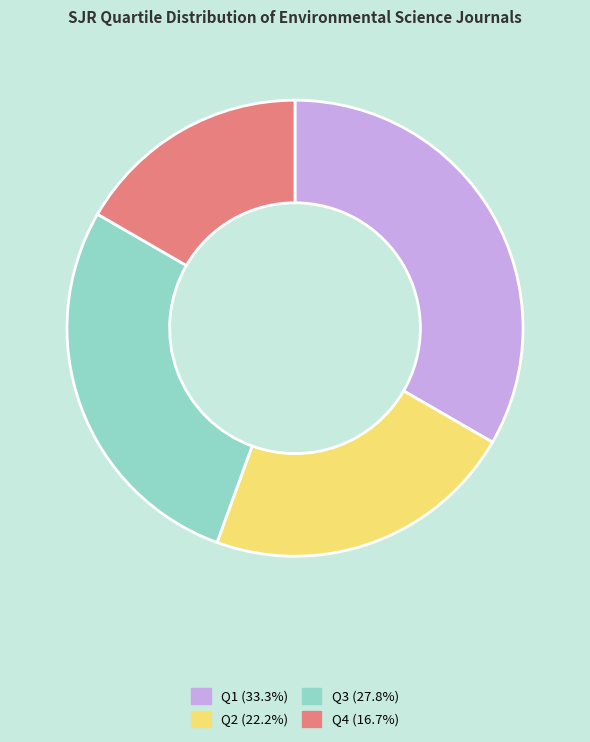

Does any single category account for the majority?

No